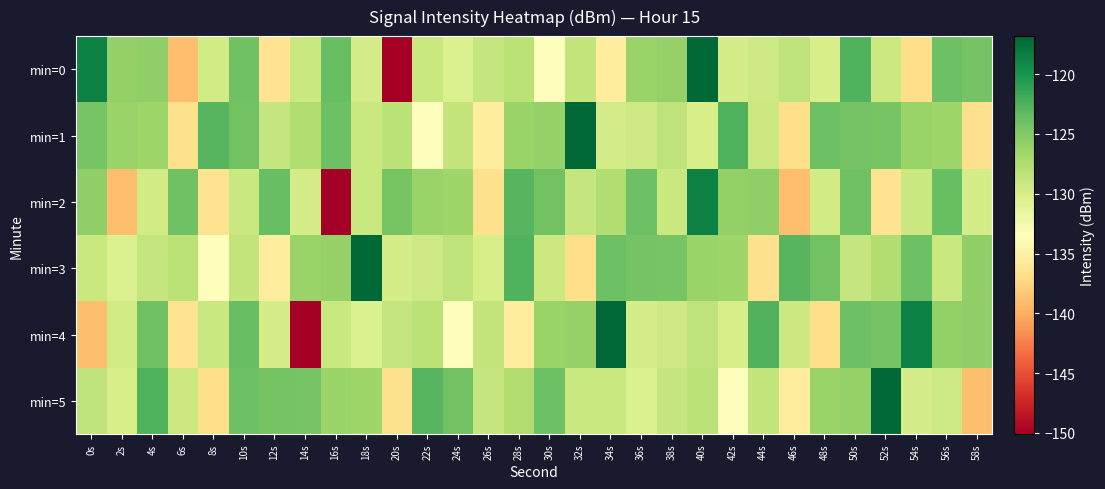

What is the spread (max minus min) of values at 42s?

10.8